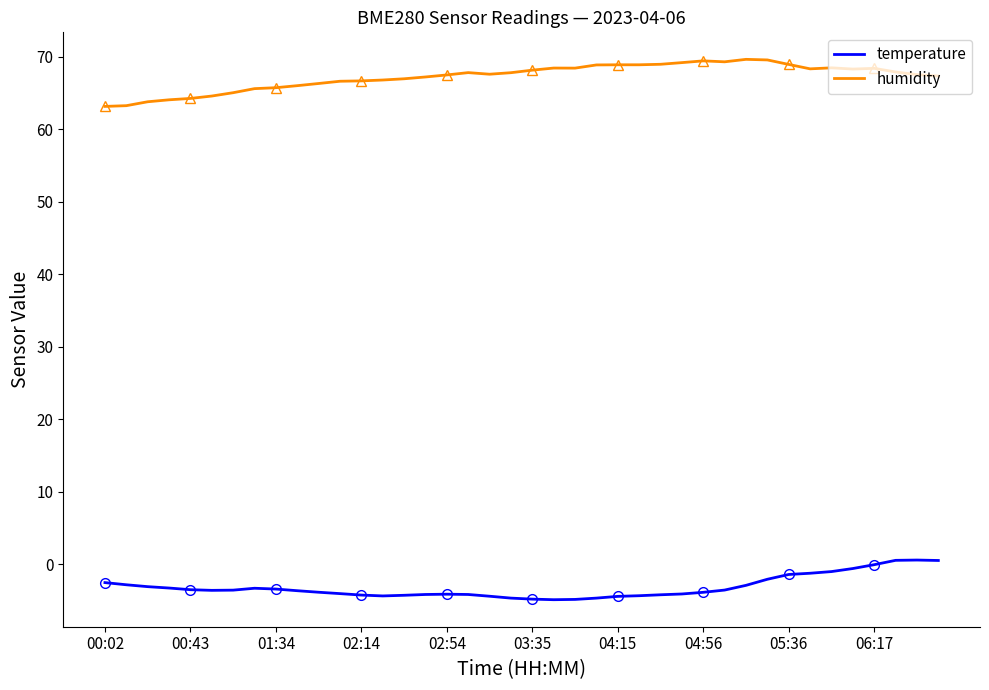

The humidity series shows 68.2 at 03:35. True or false?

True